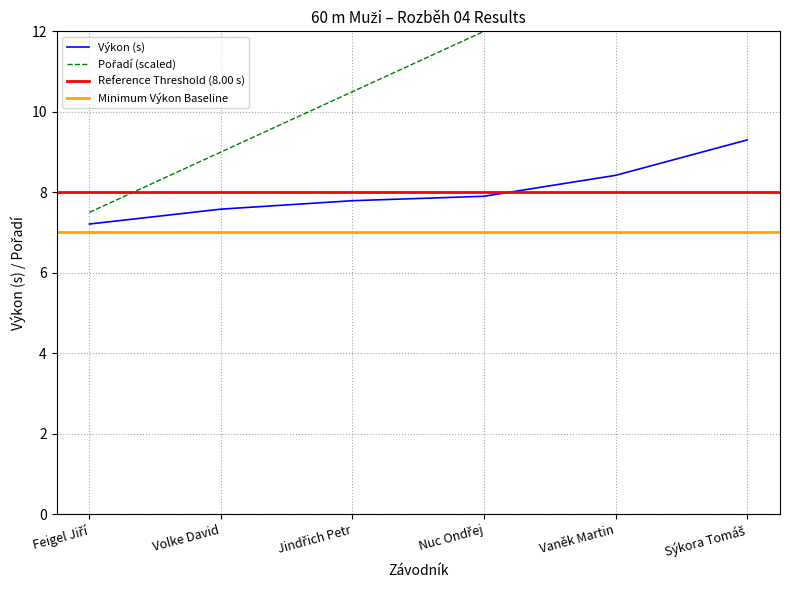

Does the chart have visible grid lines?

Yes